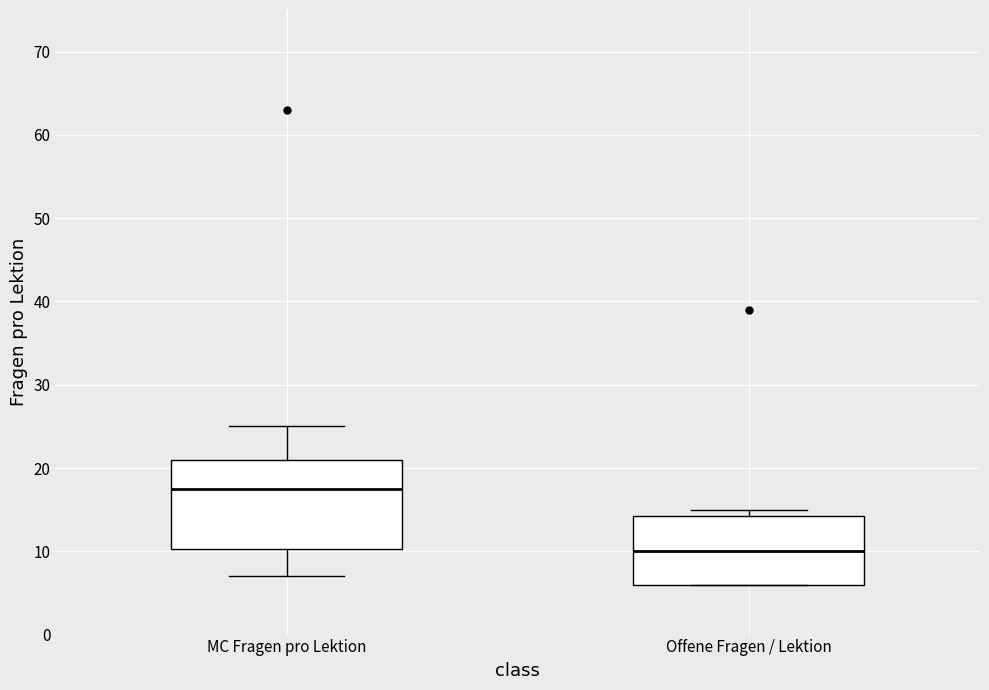

Reading left to right, transcribe this box plot: for each box, give where its median line is, the range the box spans, and where its two whiskers end, as read against the y-axis. The values are not printed on the chart, so give them approximately, as read against the axis.

MC Fragen pro Lektion: median 18, box 10 to 21, whiskers 7 to 25
Offene Fragen / Lektion: median 10, box 6 to 14, whiskers 6 to 15